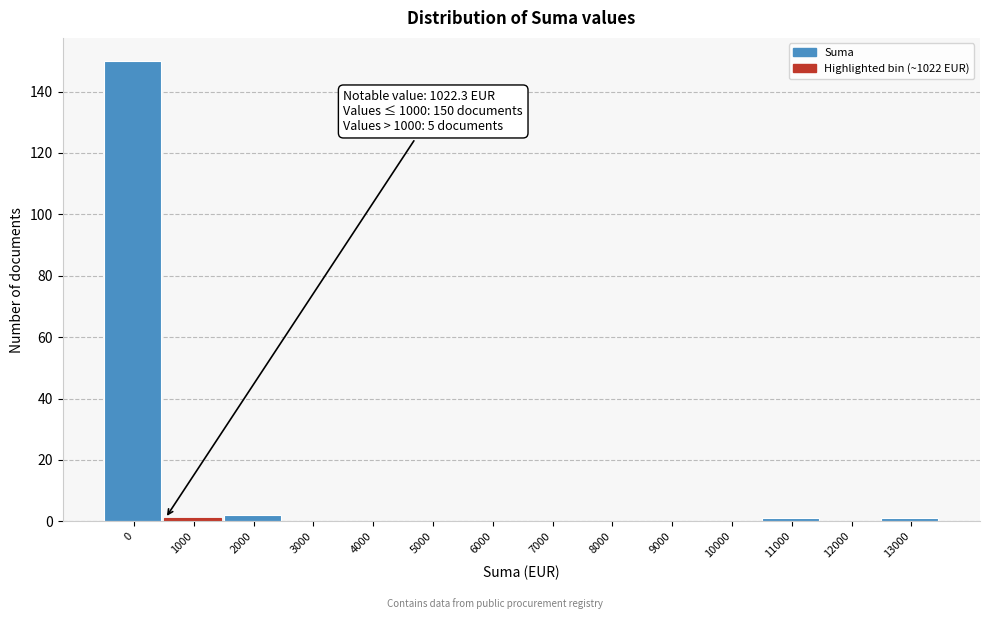

Reading left to right, extract all data points from this chart.

0=150	1000=1	2000=2	3000=0	4000=0	5000=0	6000=0	7000=0	8000=0	9000=0	10000=0	11000=1	12000=0	13000=1